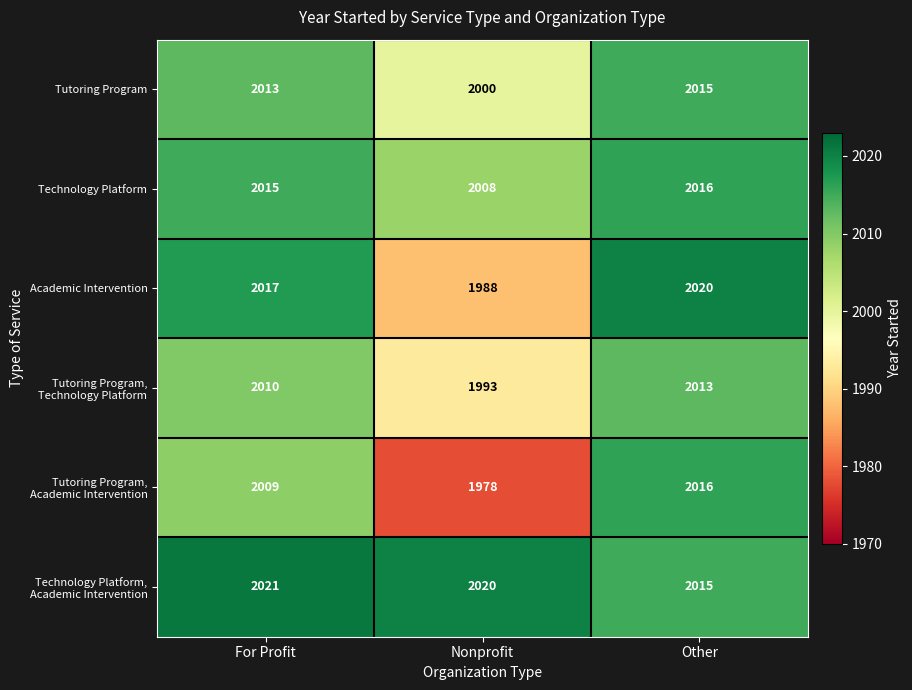

True or false: Tutoring Program, Technology Platform has a value of 2013 at Other.

True